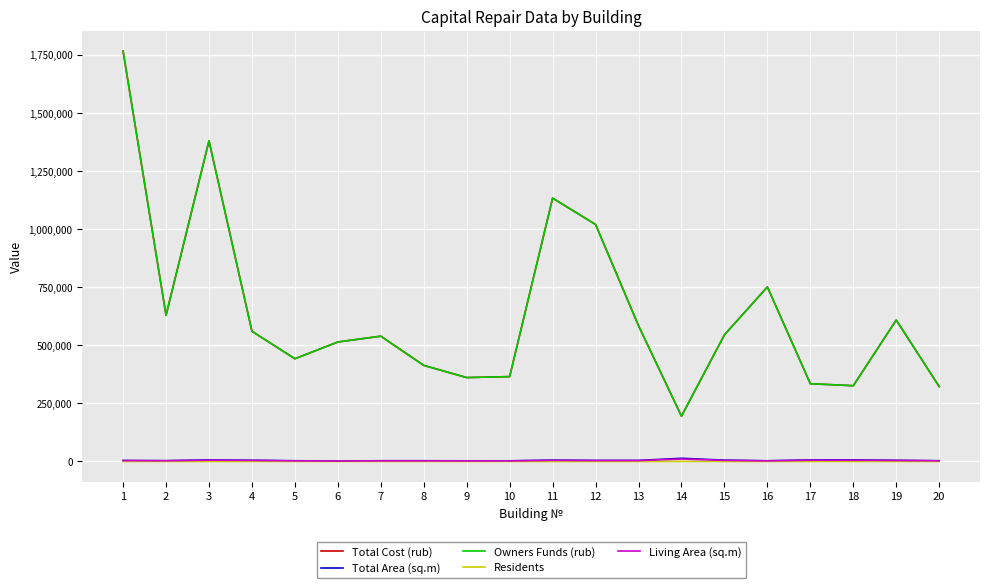

True or false: Owners Funds (rub) and Residents cross at least once.

False